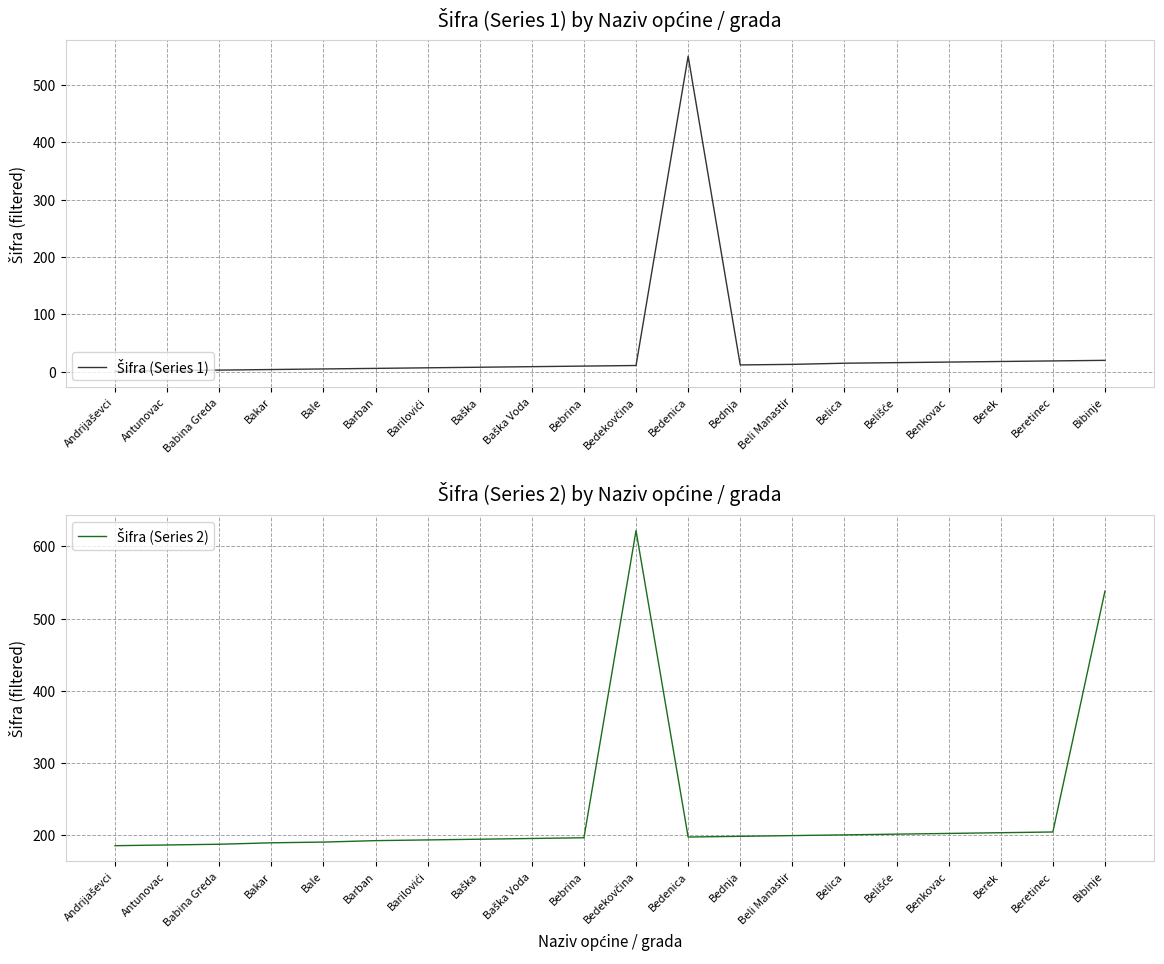

Between Baška Voda and Bebrina, which is larger?

Bebrina